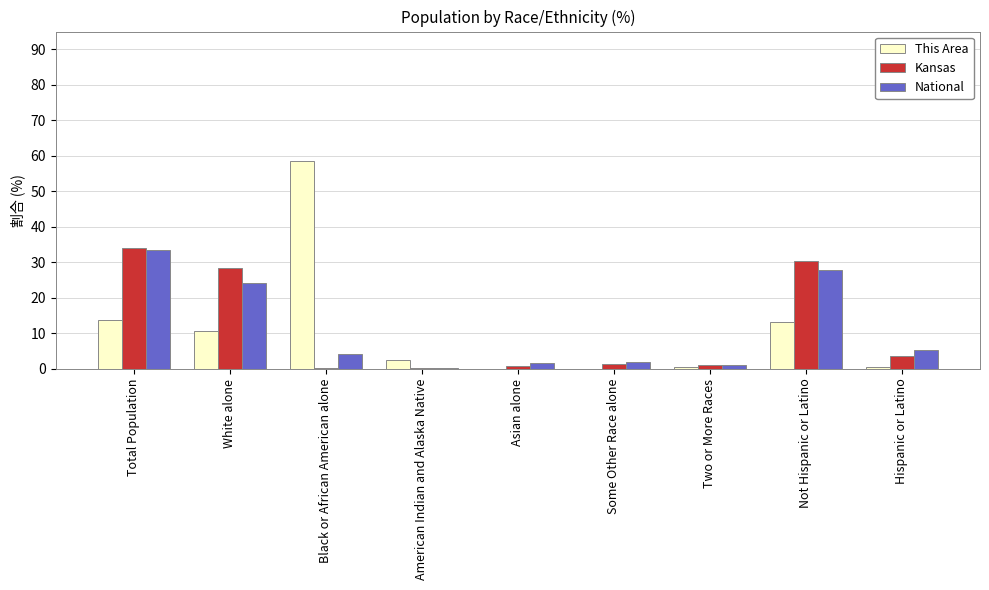

What is the average value of the This Area series?

11.1